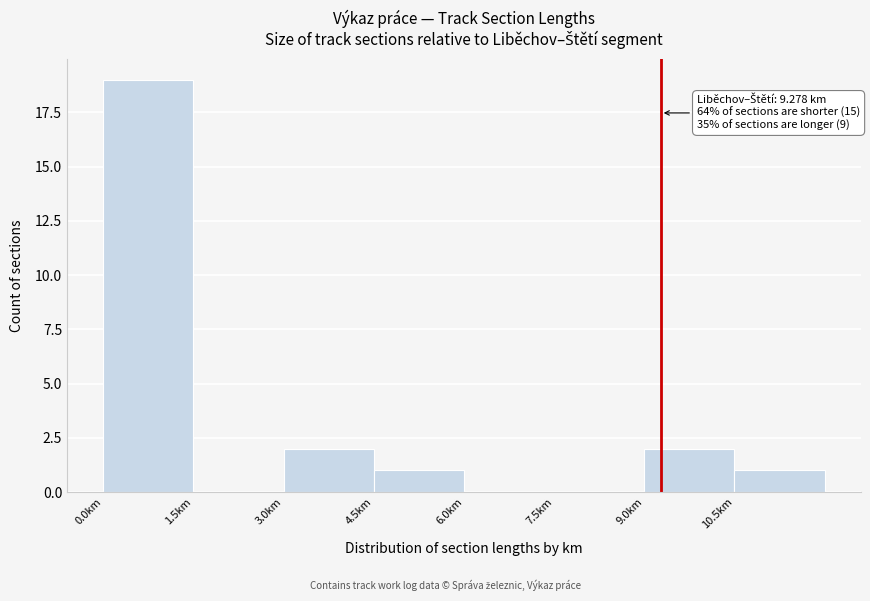

Over which range of the x-axis is the bar tallest?

0.0 to 1.5